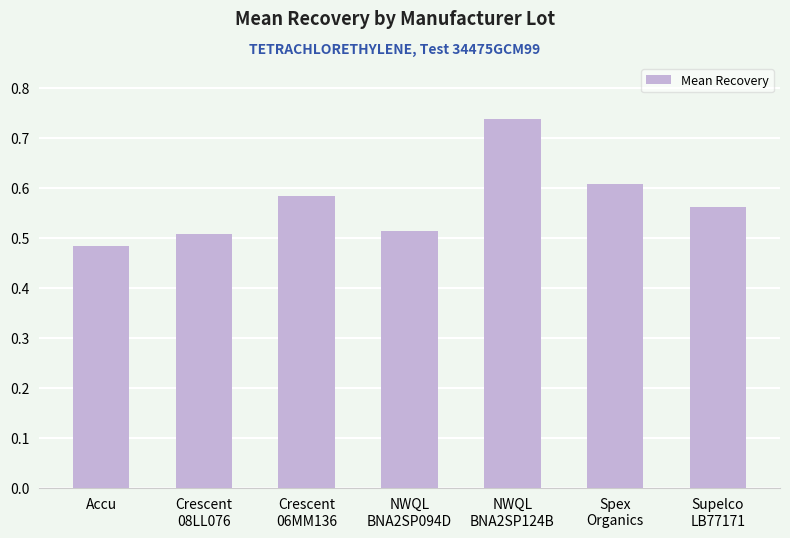

Does the chart contain stacked bars?

No